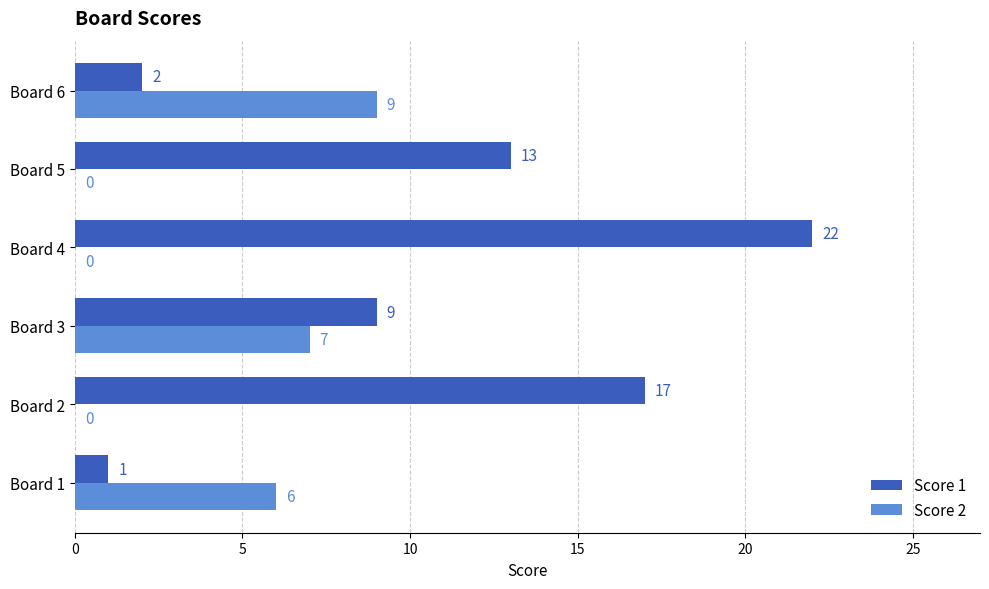

Between Board 2 and Board 4, which series saw the biggest shift?

Score 1